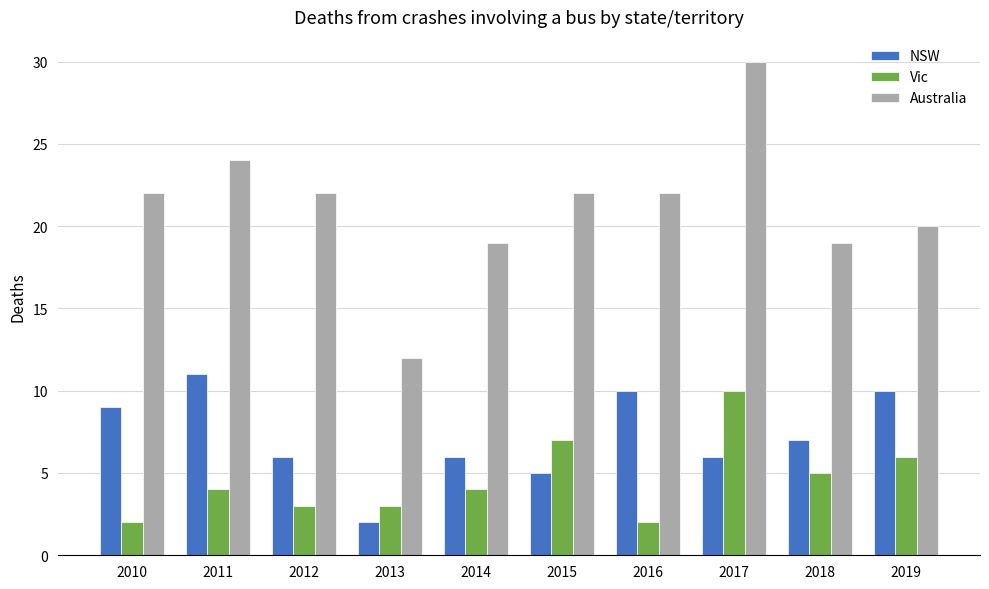

How many bars are there in total?

30